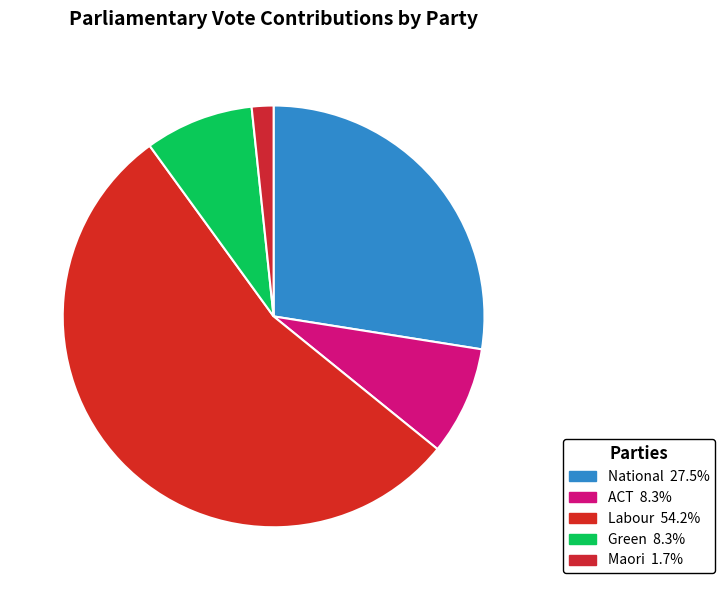

Count the number of slices in the pie.

5